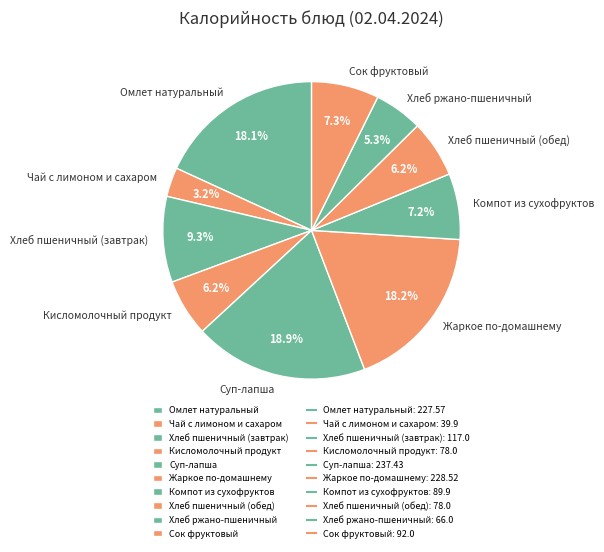

Which category has the smallest portion of the pie?

Чай с лимоном и сахаром